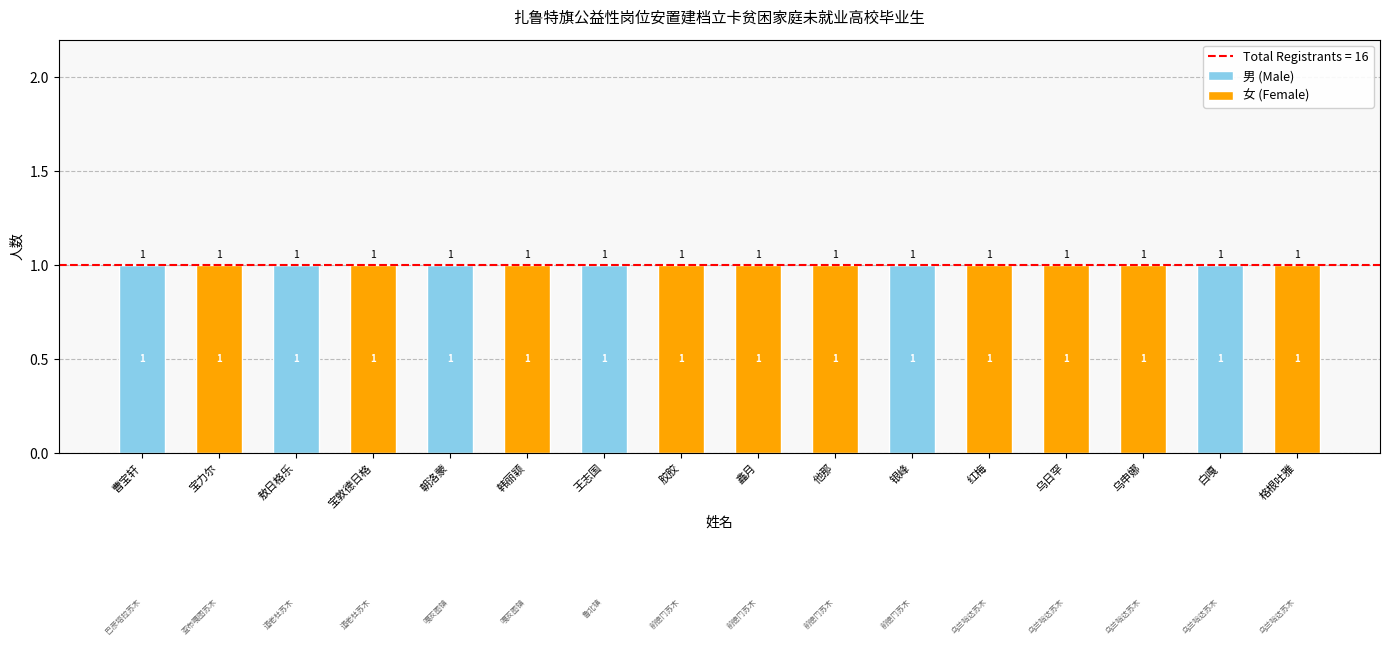

How many categories are shown in the chart?

16